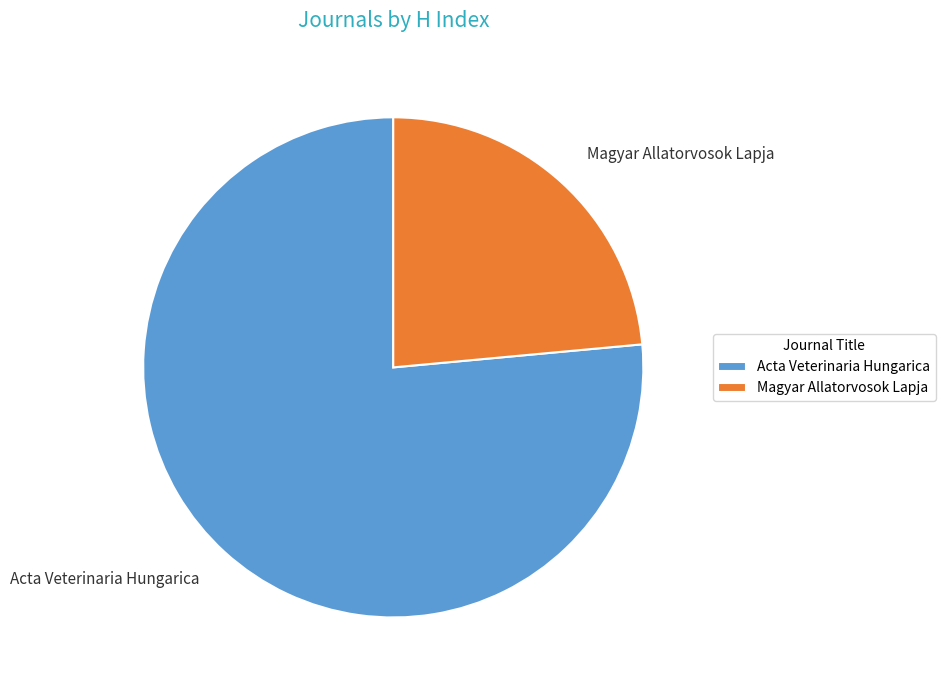

Which category accounts for the majority?

Acta Veterinaria Hungarica